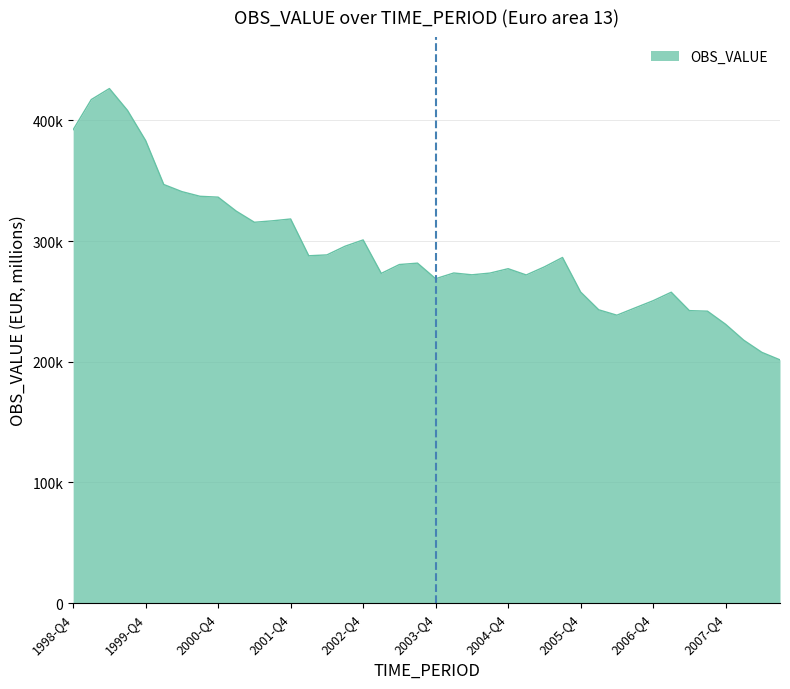

Is this an area chart (filled region under the line)?

Yes